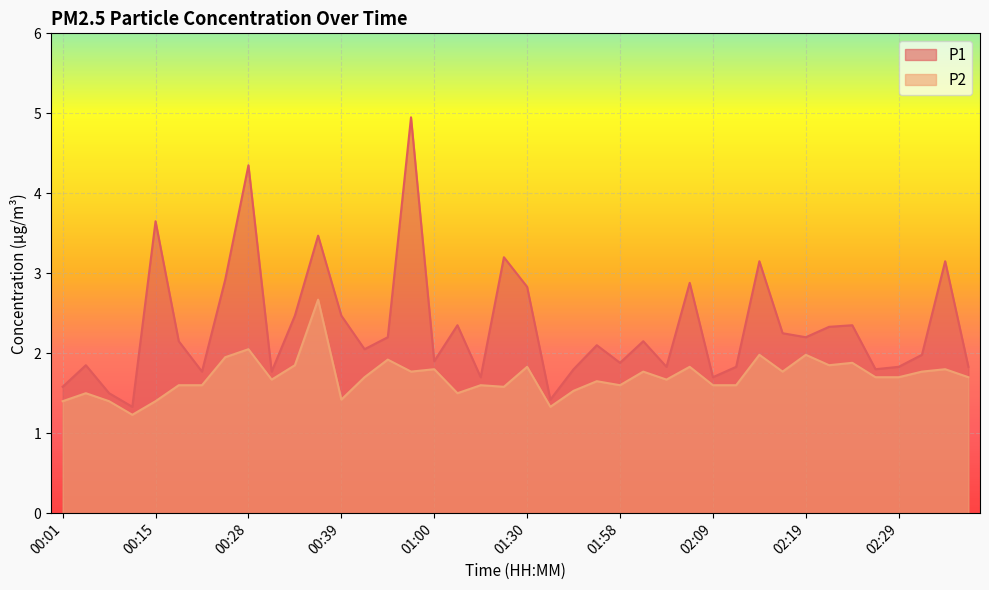

How many distinct data groups are displayed?

2